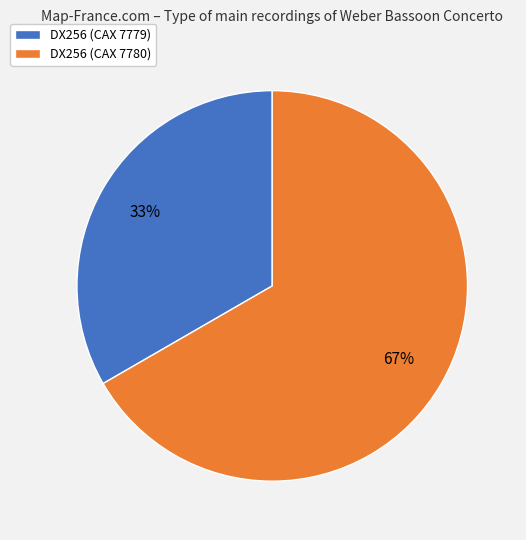

Which slice is the largest?

DX256 (CAX 7780)